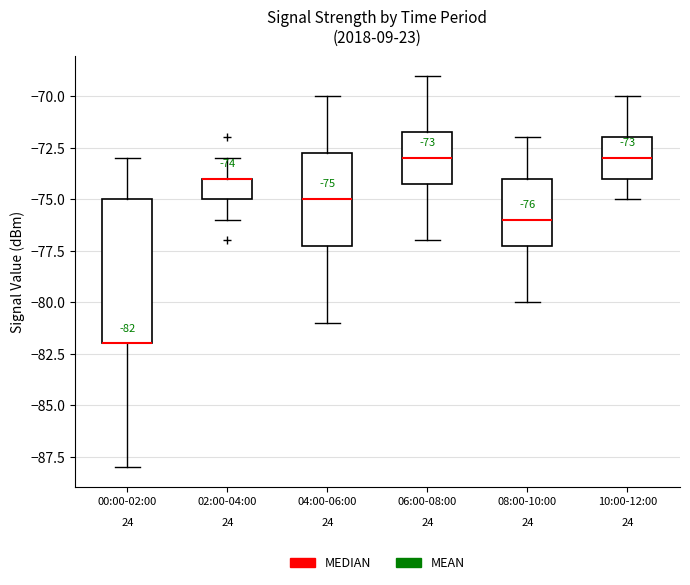

Which box is the tallest, from its lower edge to its upper edge?

00:00-02:00